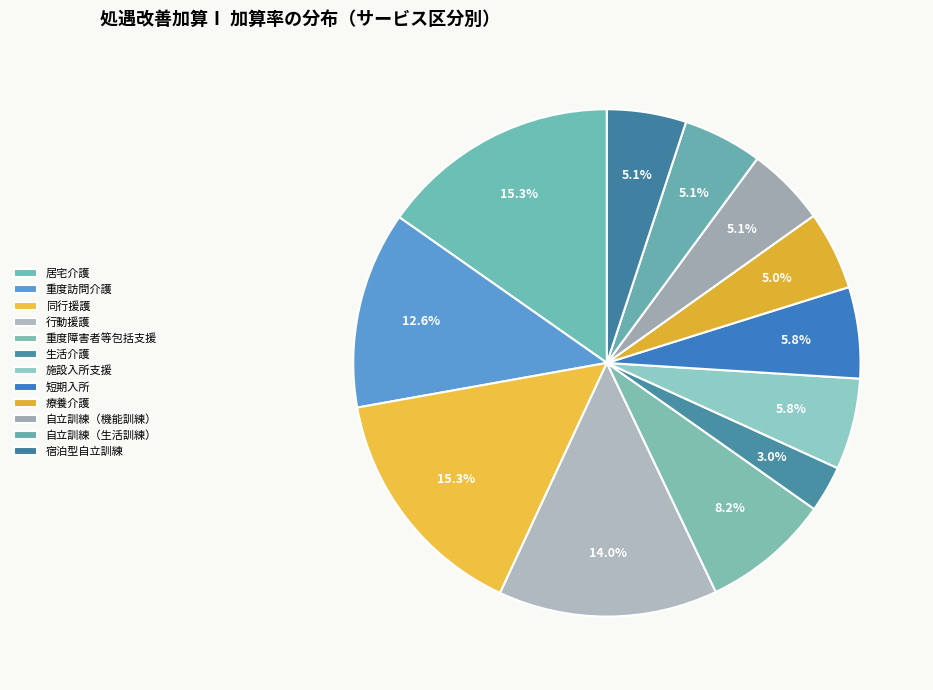

Which category has the biggest portion of the pie?

居宅介護